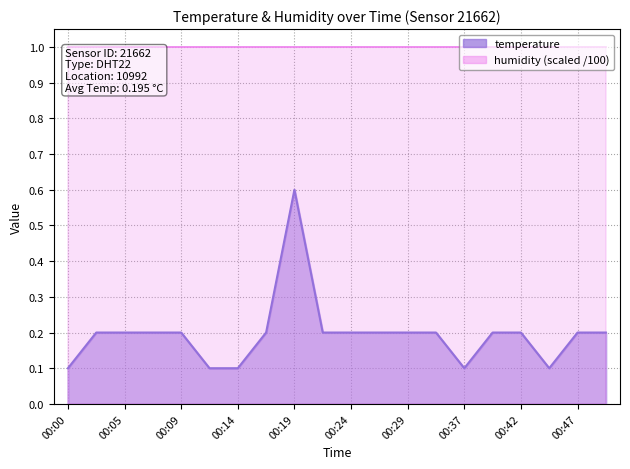

Which category has the lowest value across all series?

00:00